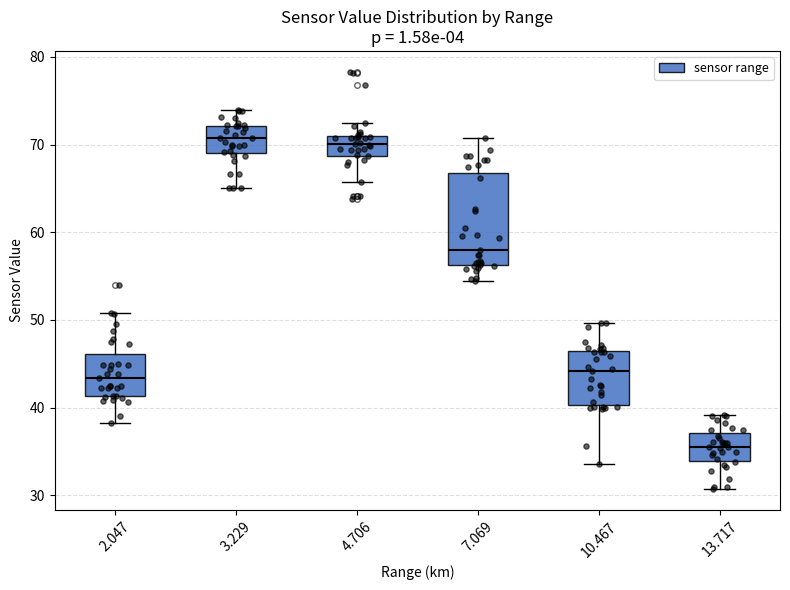

Which box's median line is the lowest?

13.717